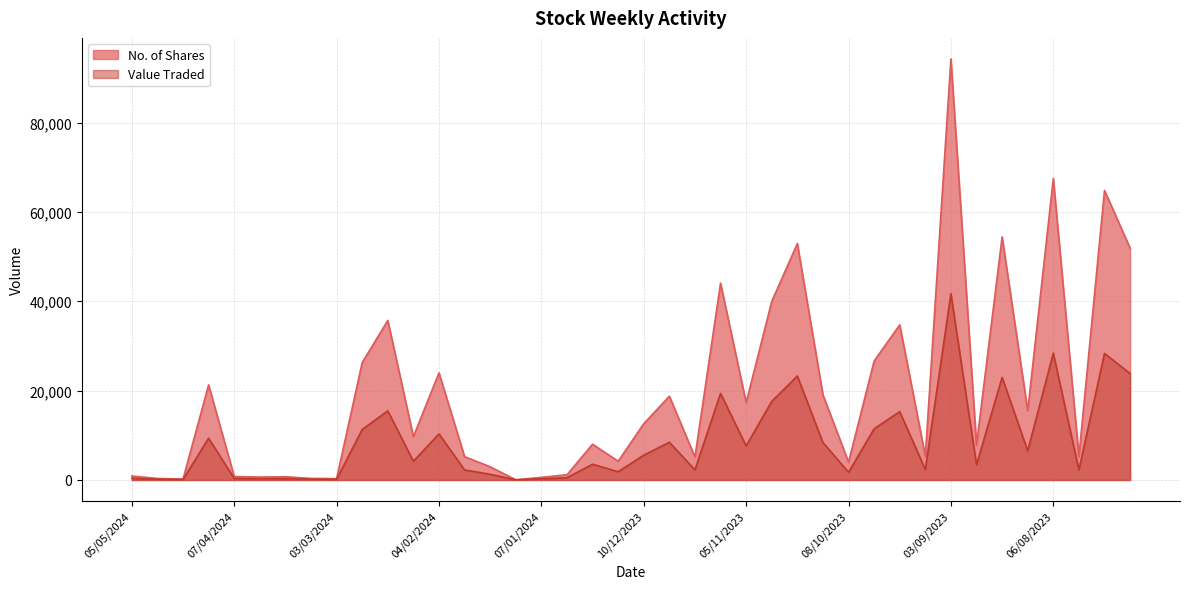

What is the spread (max minus min) of values at 27/08/2023?

4425